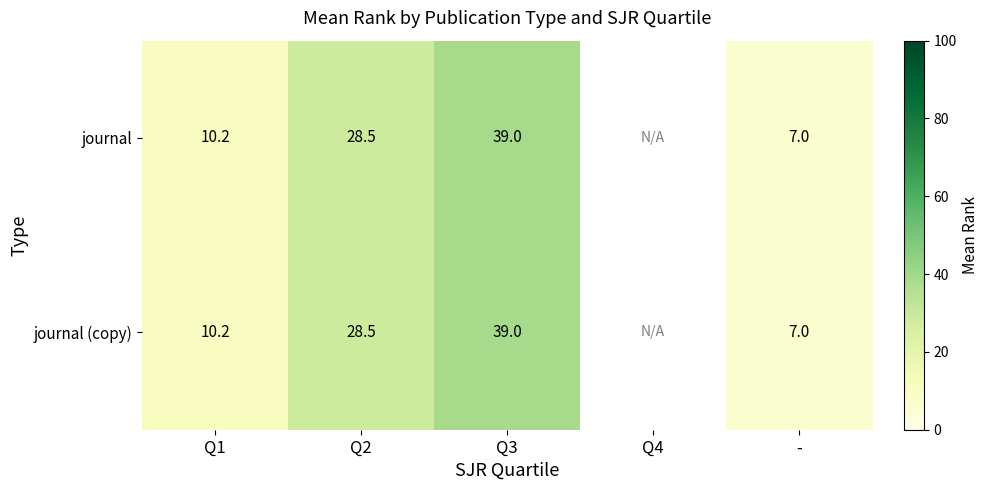

At which label is journal closest to 23?

Q2